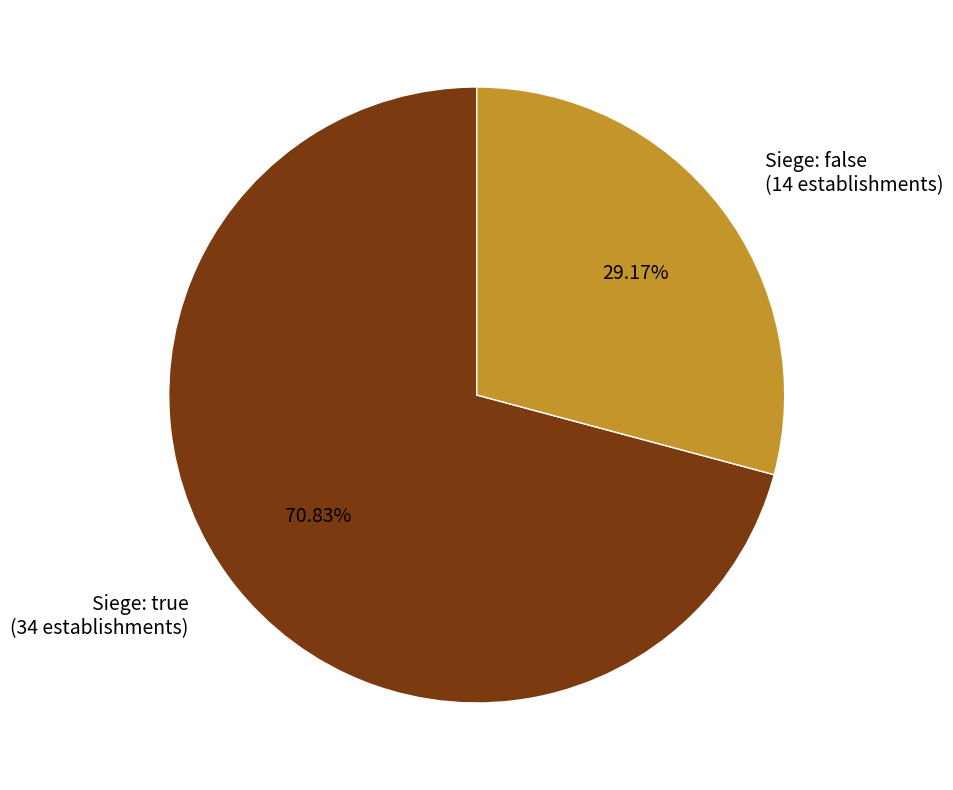

Count the number of slices in the pie.

2